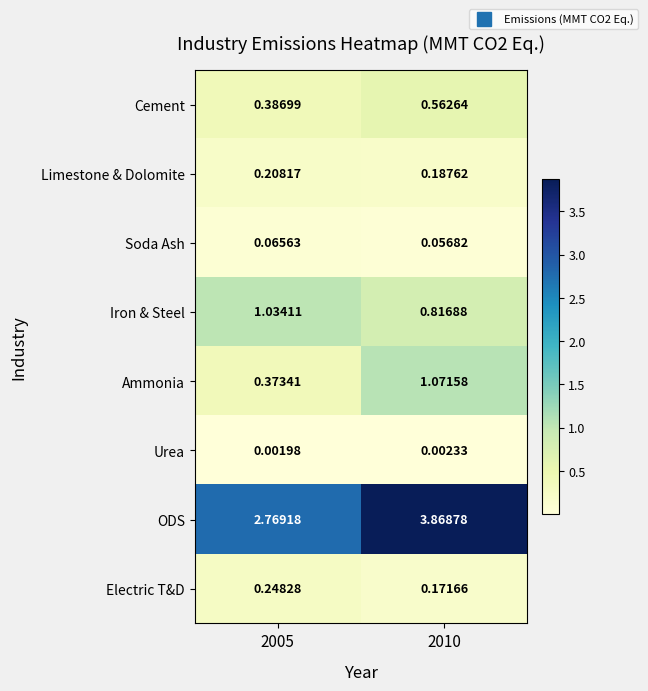

Rank the series at 2005 from highest to lowest value.

ODS, Iron & Steel, Cement, Ammonia, Electric T&D, Limestone & Dolomite, Soda Ash, Urea